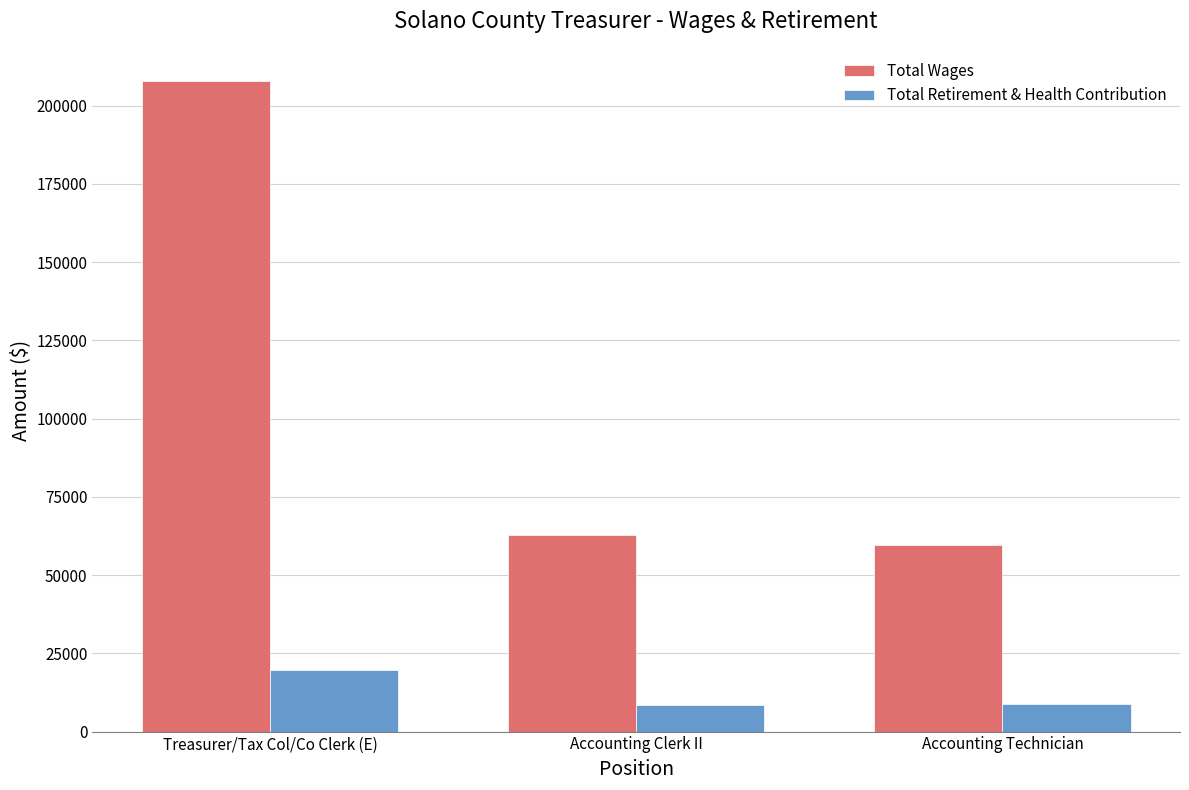

Which series changed the most between Treasurer/Tax Col/Co Clerk (E) and Accounting Technician?

Total Wages